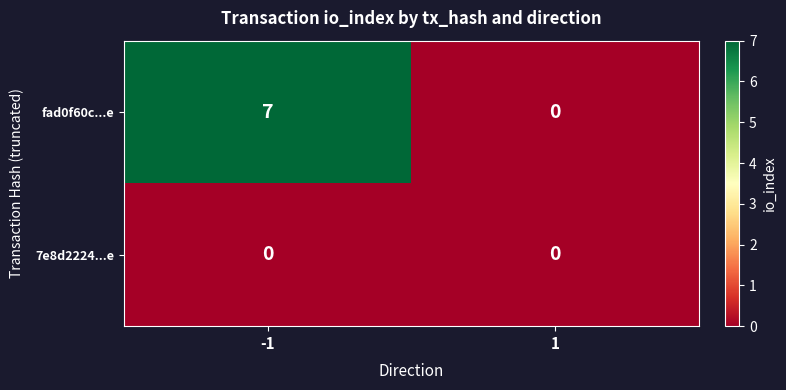

What is the total value across all series at -1?

7